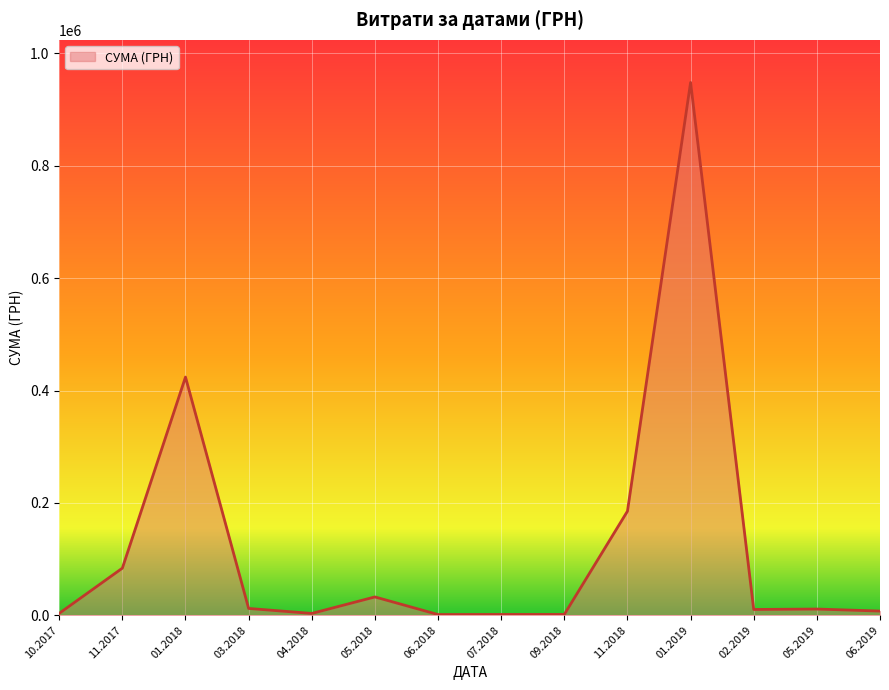

Where is the first local minimum?

04.2018